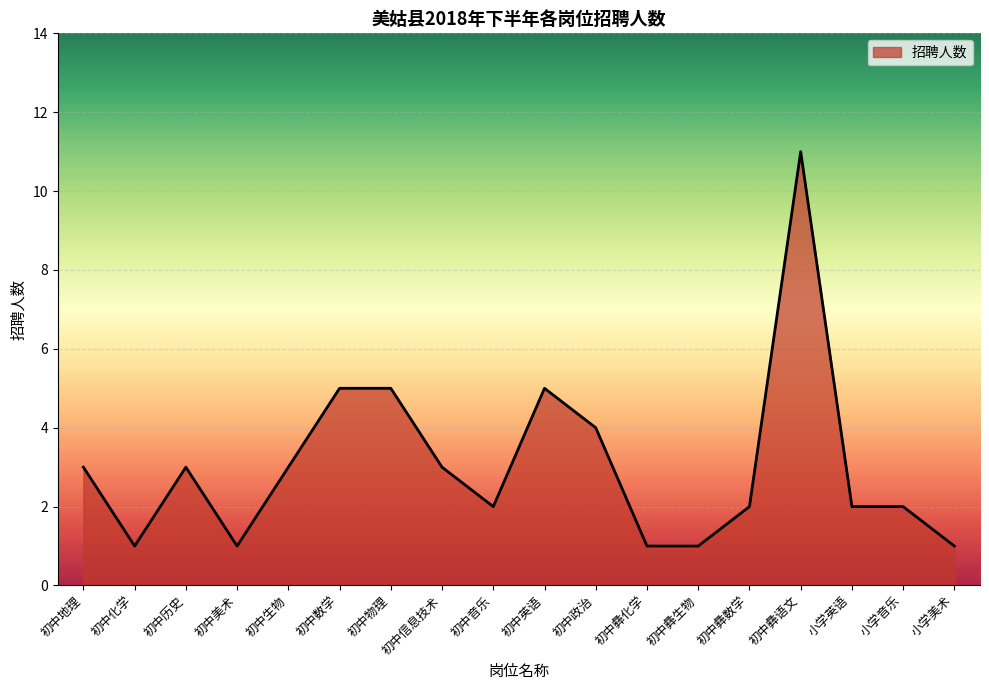

Approximately how many times larger is the value at 初中地理 compared to 初中生物?

1.0